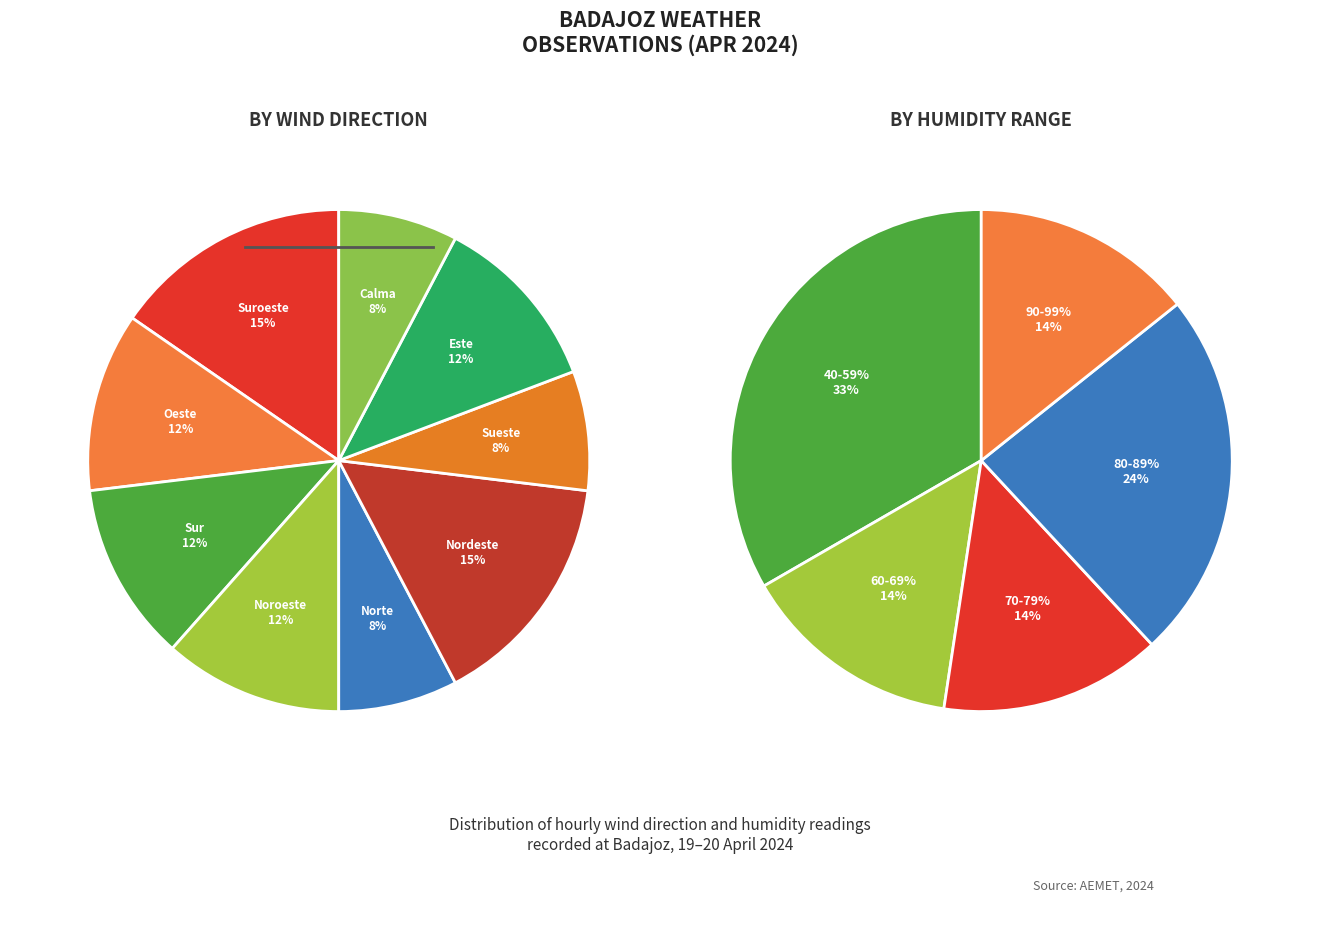

To the nearest percent, what percentage of the pie is Calma?

8%